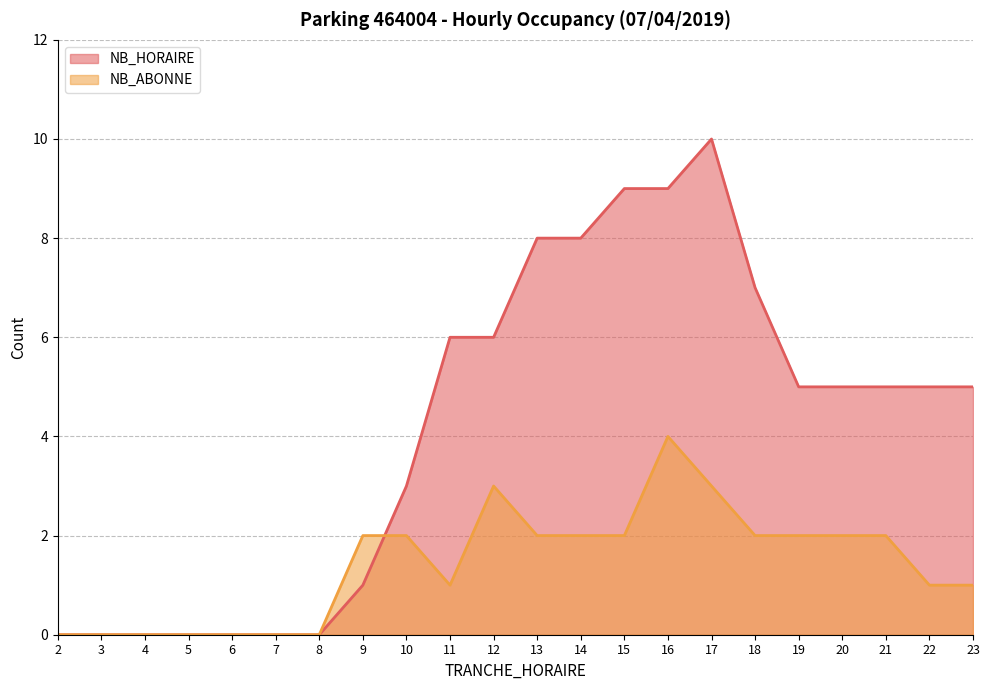

List the series in order of their peak value, lowest first.

NB_ABONNE, NB_HORAIRE